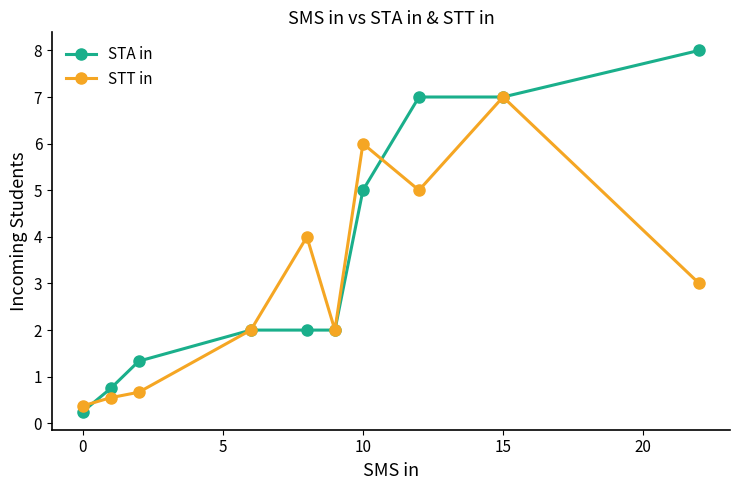

How many distinct data groups are displayed?

2